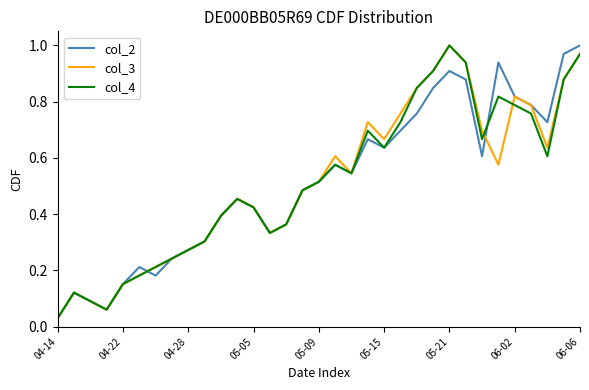

Where is col_2 nearest to the value 0?

04-14